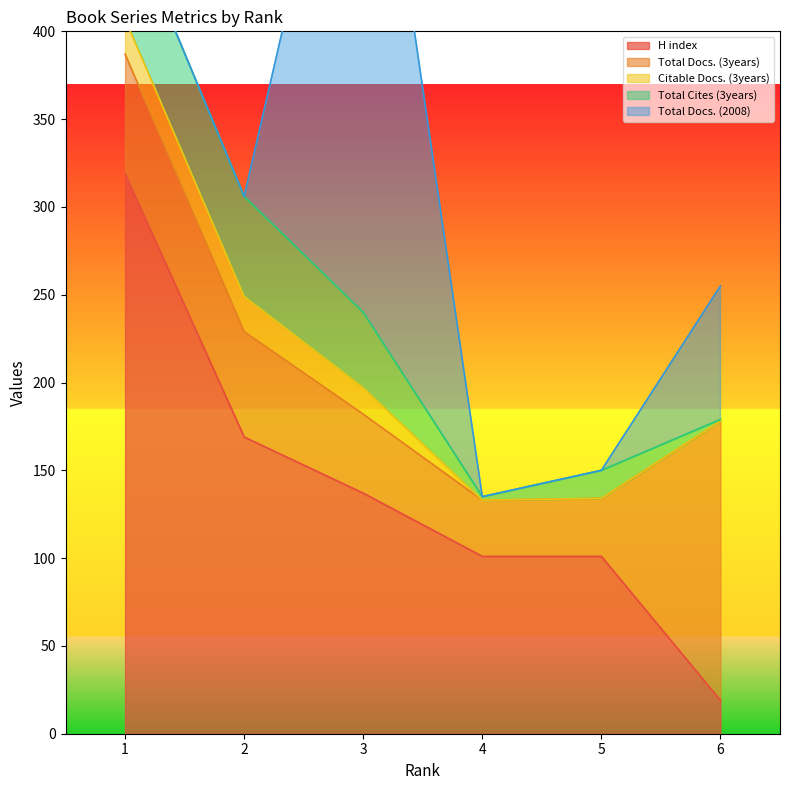

Where is the first local minimum for Total Cites (3years)?

4